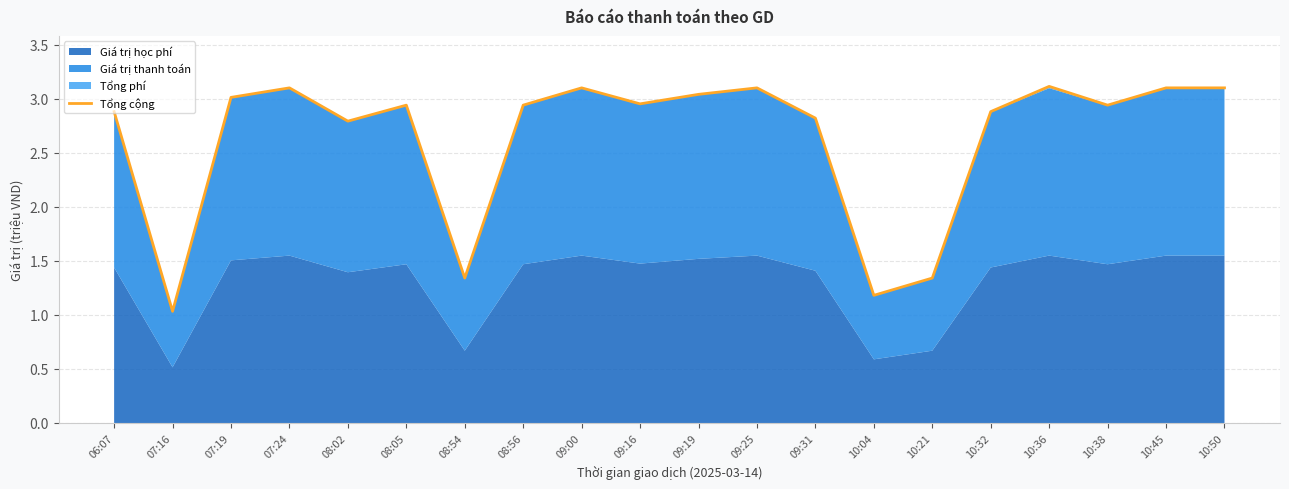

Which label corresponds to the largest value in the chart?

10:36